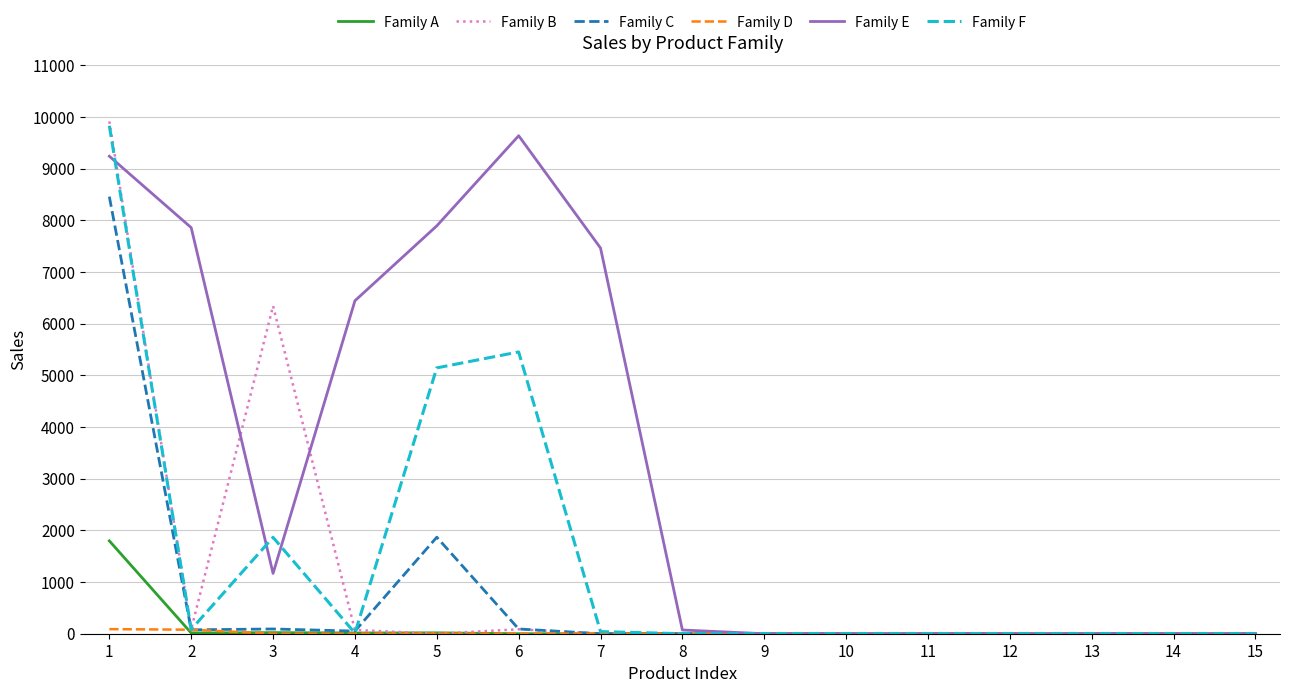

Is the value of Family A at 15 greater than the value of Family E at 7?

No